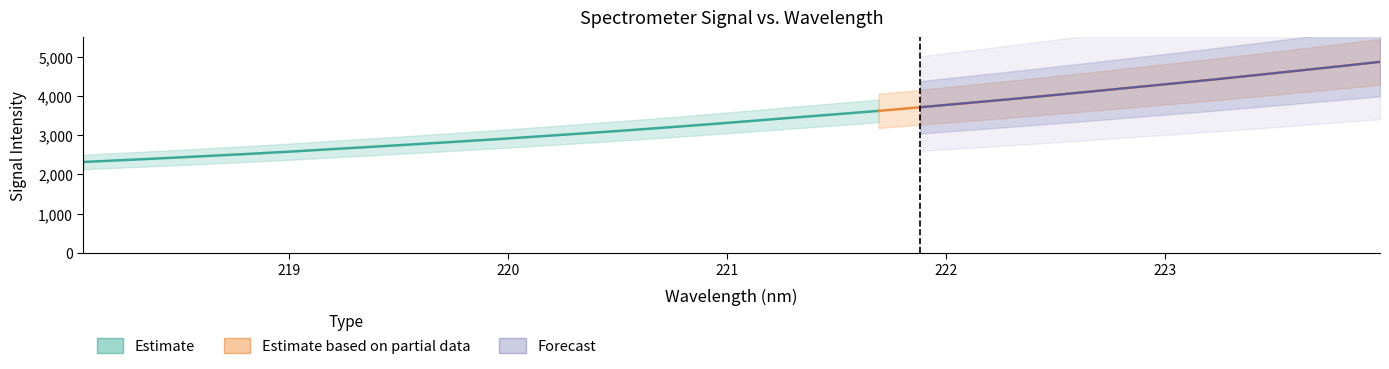

What is the average value?

3421.1